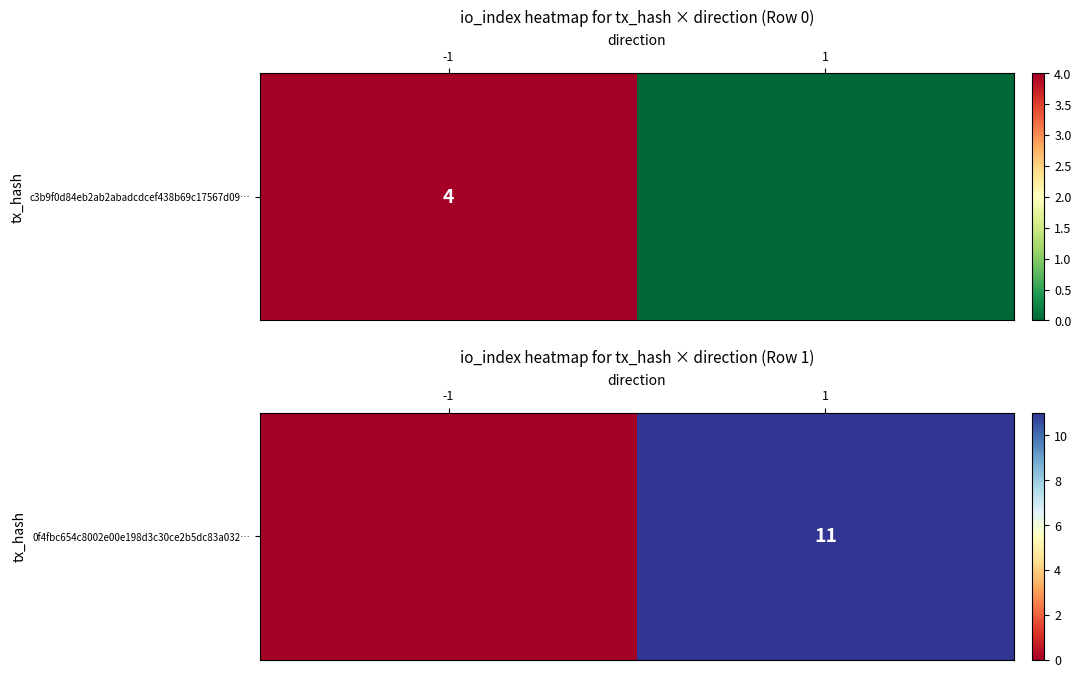

What is the sum of the values at 1 and -1?

11